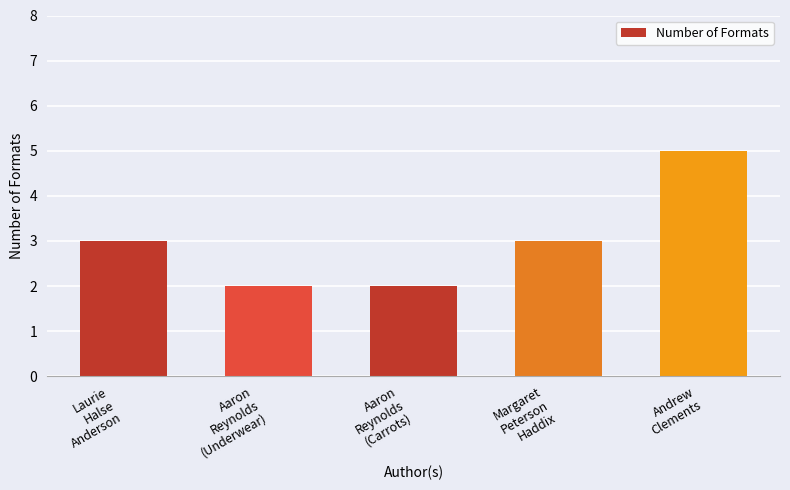

What is the greatest value displayed?

5